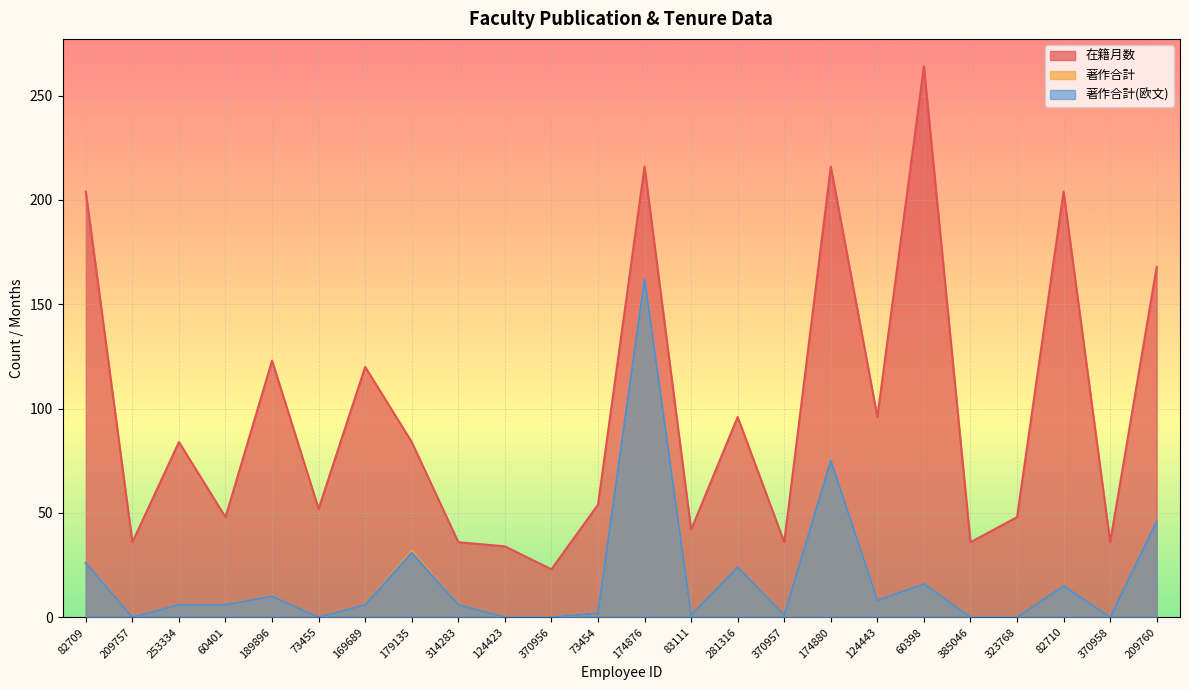

What are all the series names shown in the legend?

在籍月数, 著作合計, 著作合計(欧文)